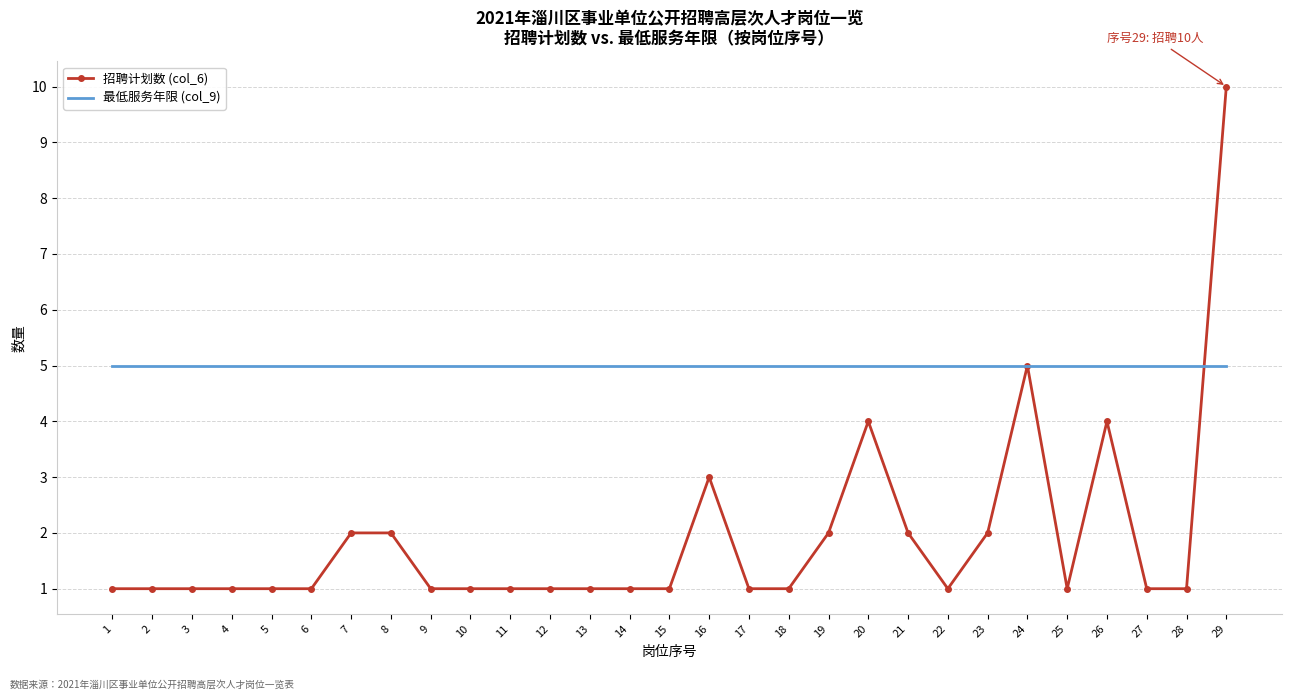

After their last crossing, which series has the higher values: 最低服务年限 (col_9) or 招聘计划数 (col_6)?

招聘计划数 (col_6)